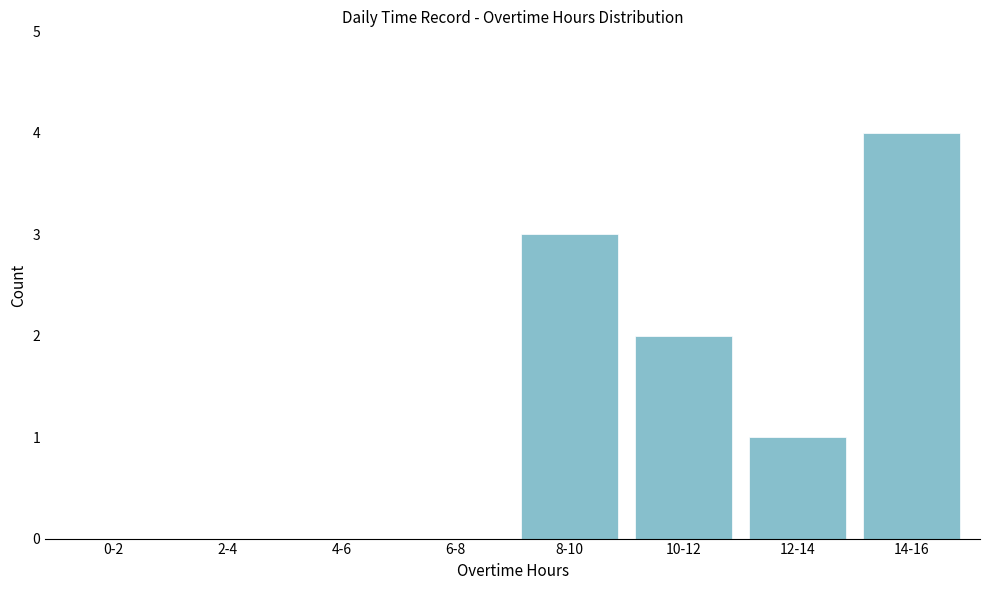

Reading left to right, extract all data points from this chart.

0-2=0	2-4=0	4-6=0	6-8=0	8-10=3	10-12=2	12-14=1	14-16=4